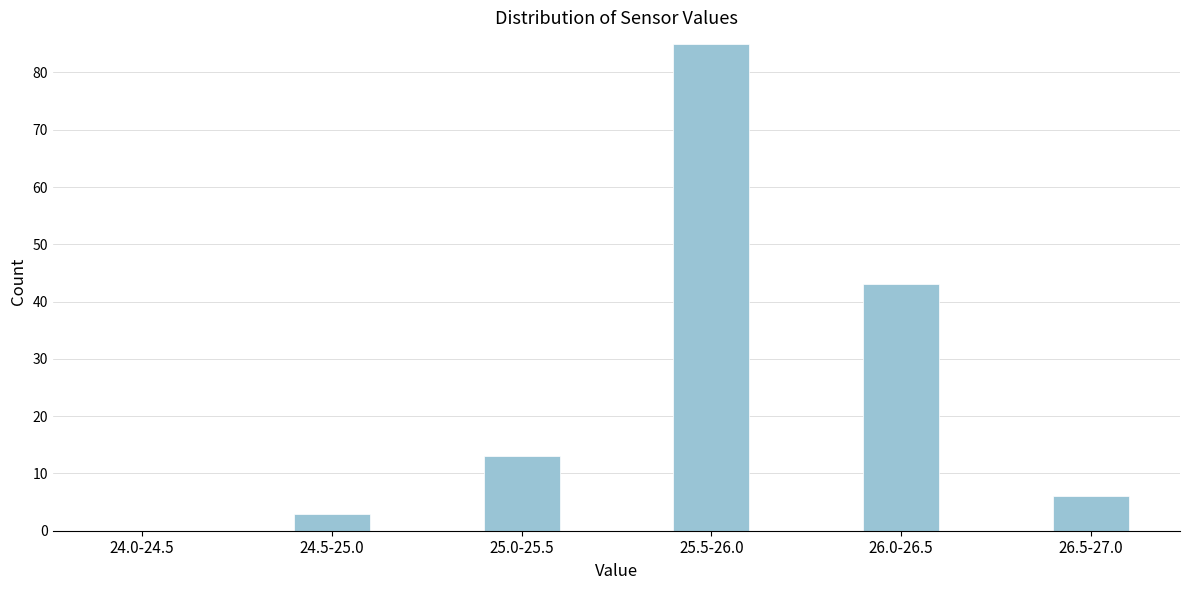

Reading right to left, list all the values displayed in this chart.

26.5-27.0=6	26.0-26.5=43	25.5-26.0=85	25.0-25.5=13	24.5-25.0=3	24.0-24.5=0